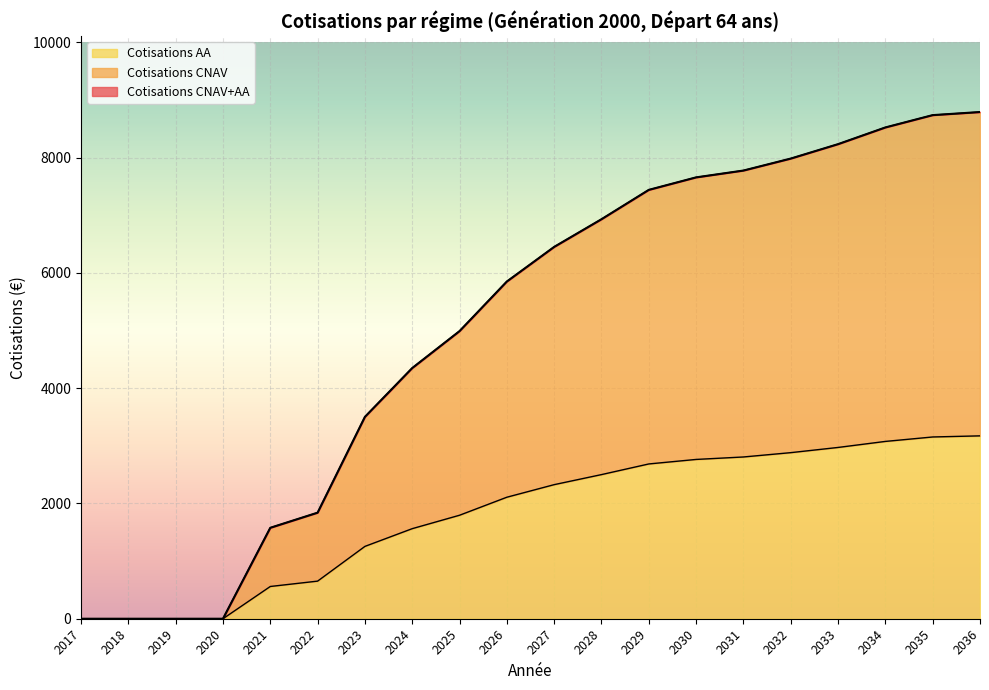

What is the difference between the highest and lowest values at 2026?

3742.8